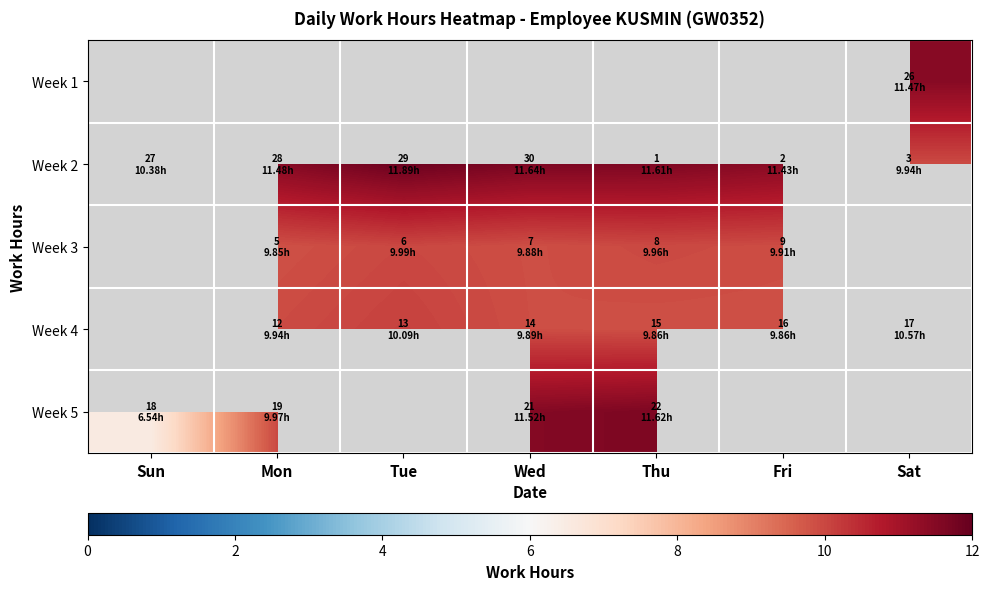

What is the spread (max minus min) of values at Sat?

1.5